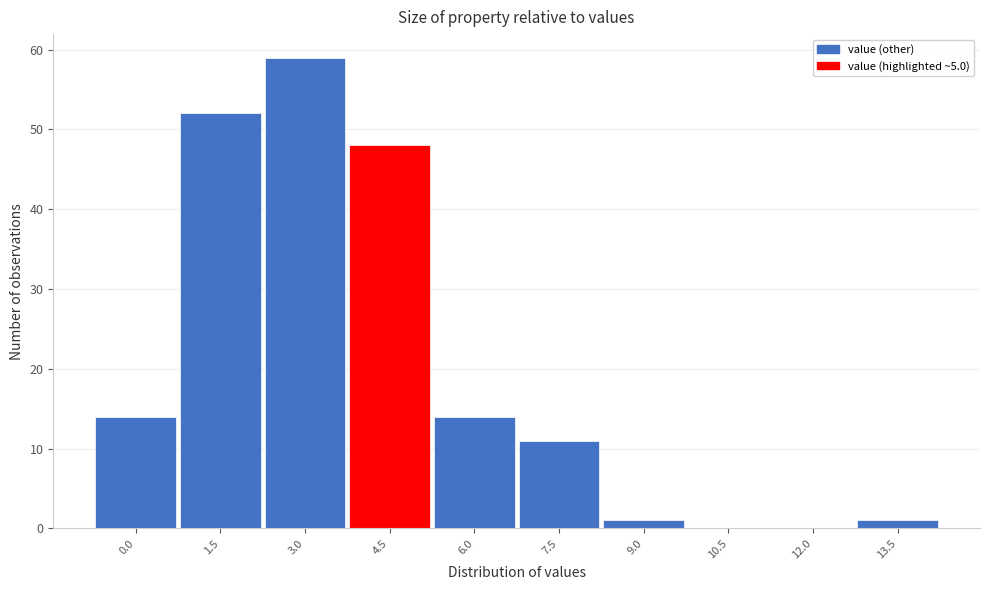

Reading left to right, extract all data points from this chart.

0.0=14	1.5=52	3.0=59	4.5=48	6.0=14	7.5=11	9.0=1	10.5=0	12.0=0	13.5=1